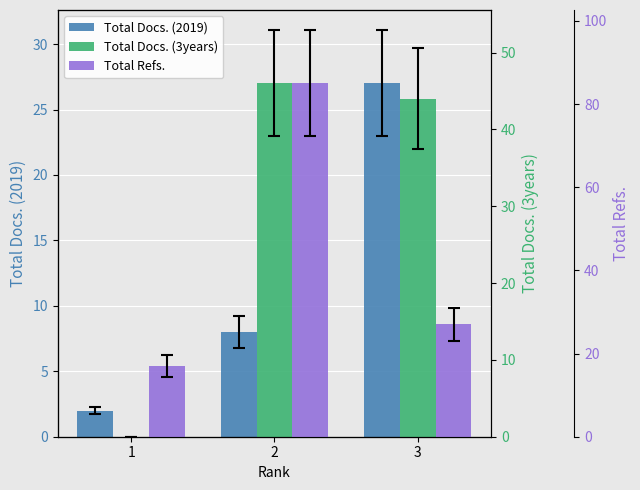

Are the bars horizontal?

No